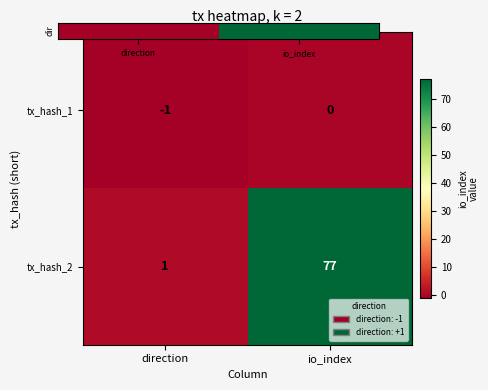

What is the sum of the tx_hash_2 values at io_index and direction?

78